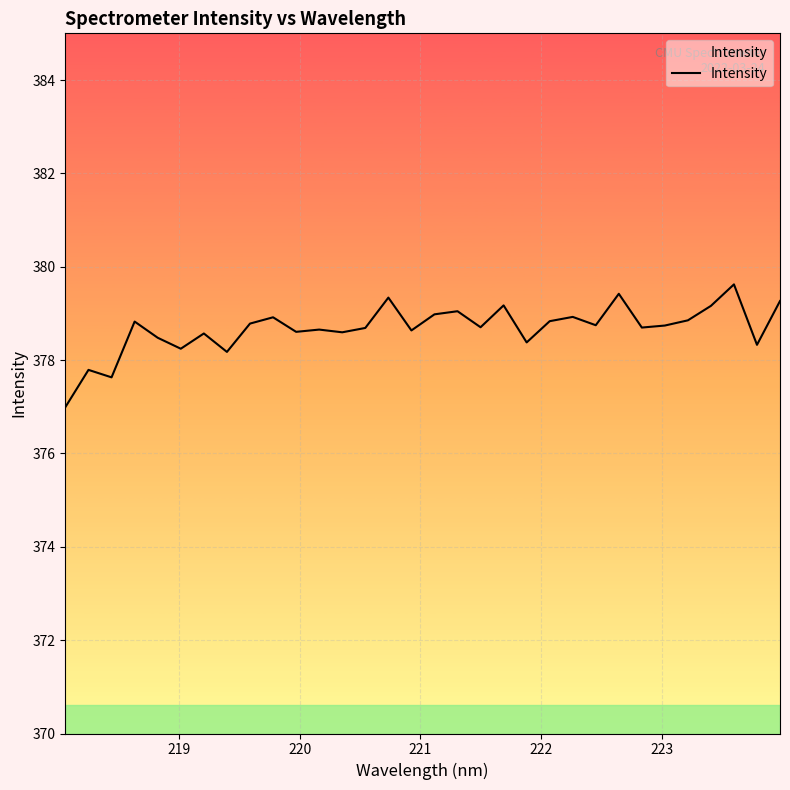

How many distinct data groups are displayed?

1